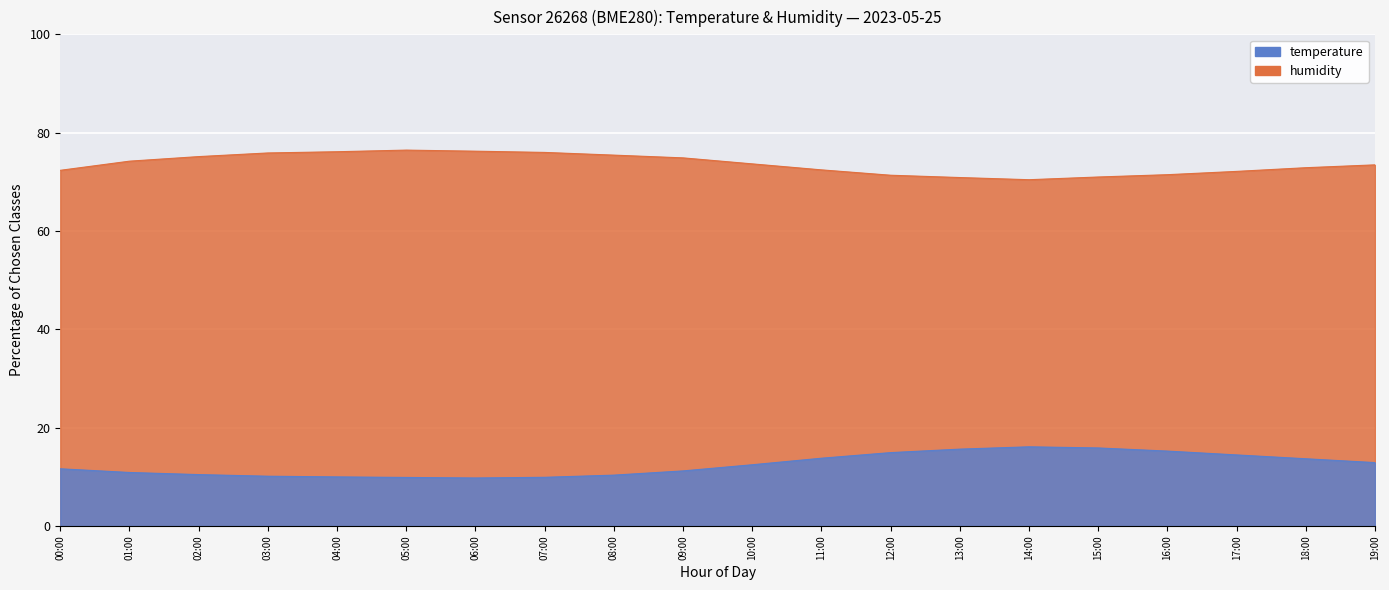

Which series has the largest range (max minus min)?

temperature